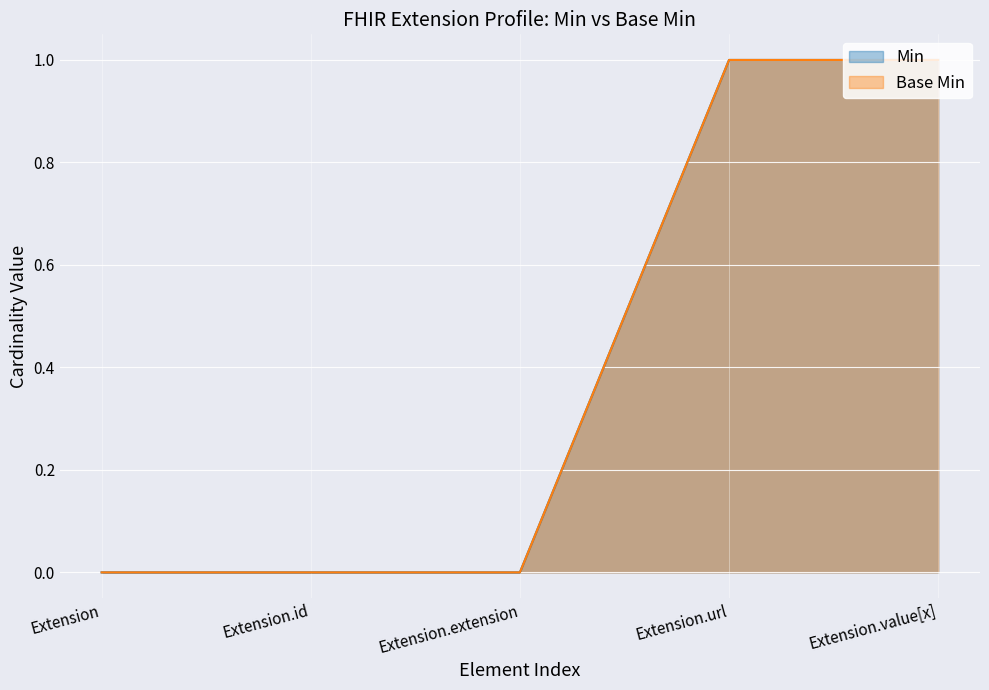

The value of Min at Extension.url is 1. True or false?

False